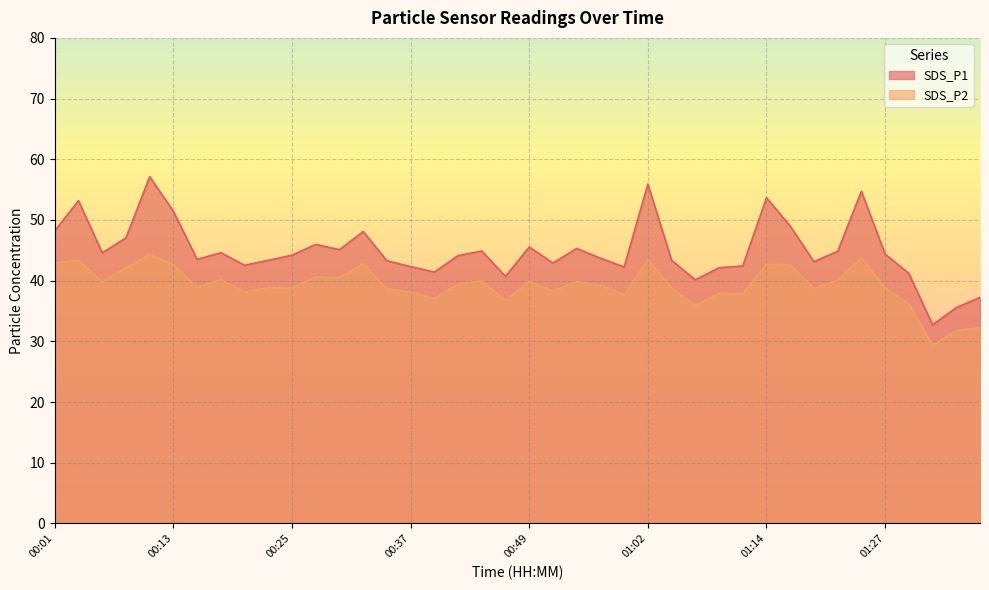

Does the chart display data point markers on the line(s)?

No